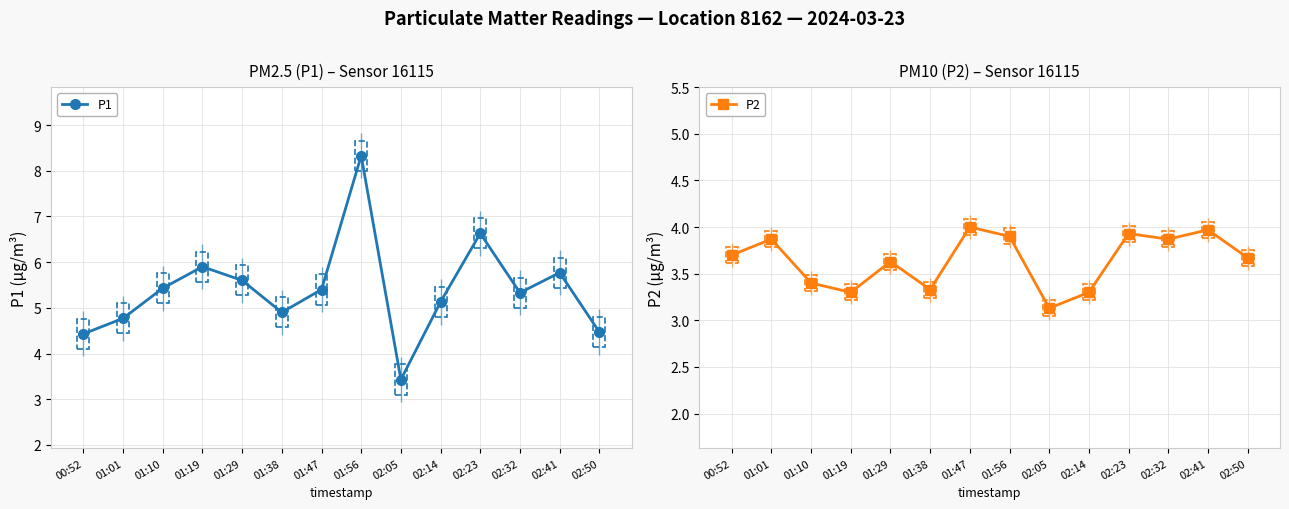

True or false: P1 and P2 intersect in this chart.

False